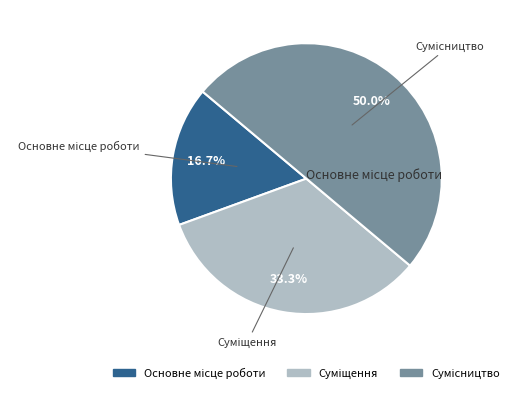

To the nearest percent, what is the difference between the largest and smallest slice percentages?

33%